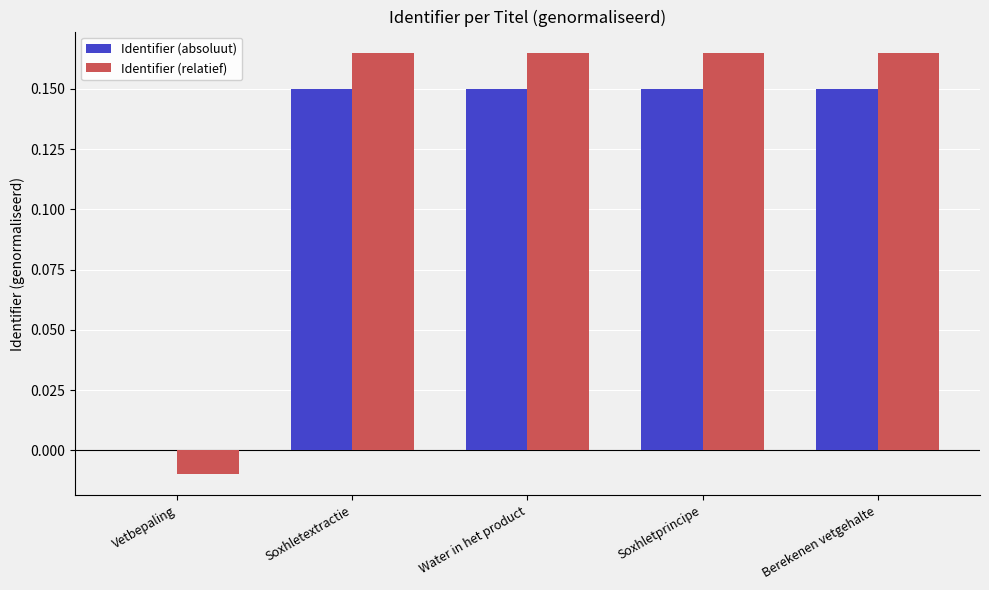

True or false: Identifier (absoluut) has a value of 0.0 at Vetbepaling.

True